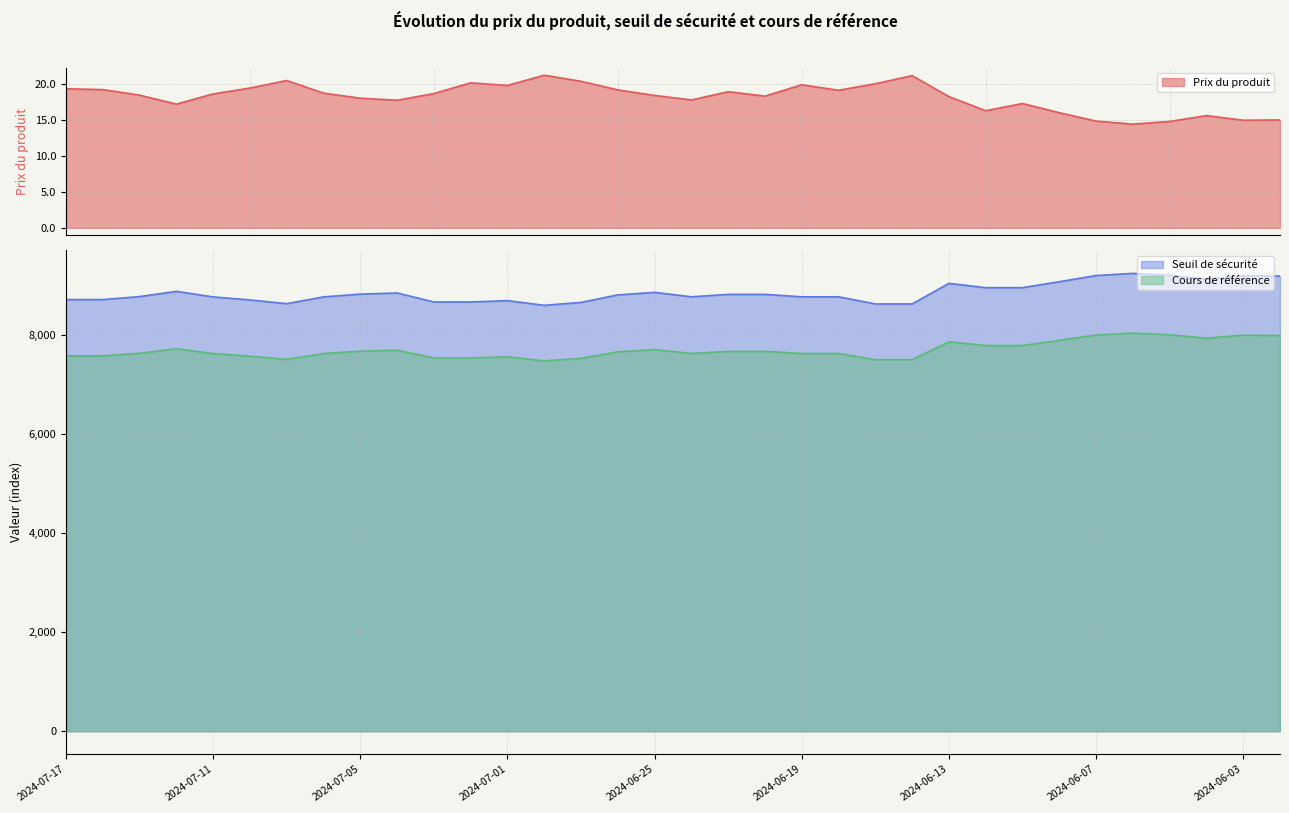

List the labels in order of Cours de référence value, largest first.

2024-06-06, 2024-06-05, 2024-06-07, 2024-06-03, 2024-05-31, 2024-06-04, 2024-06-10, 2024-06-13, 2024-06-12, 2024-06-11, 2024-07-12, 2024-06-25, 2024-07-04, 2024-07-05, 2024-06-21, 2024-06-20, 2024-06-26, 2024-07-15, 2024-06-19, 2024-06-18, 2024-06-24, 2024-07-08, 2024-07-11, 2024-07-17, 2024-07-16, 2024-07-10, 2024-07-01, 2024-07-03, 2024-07-02, 2024-06-27, 2024-07-09, 2024-06-17, 2024-06-14, 2024-06-28